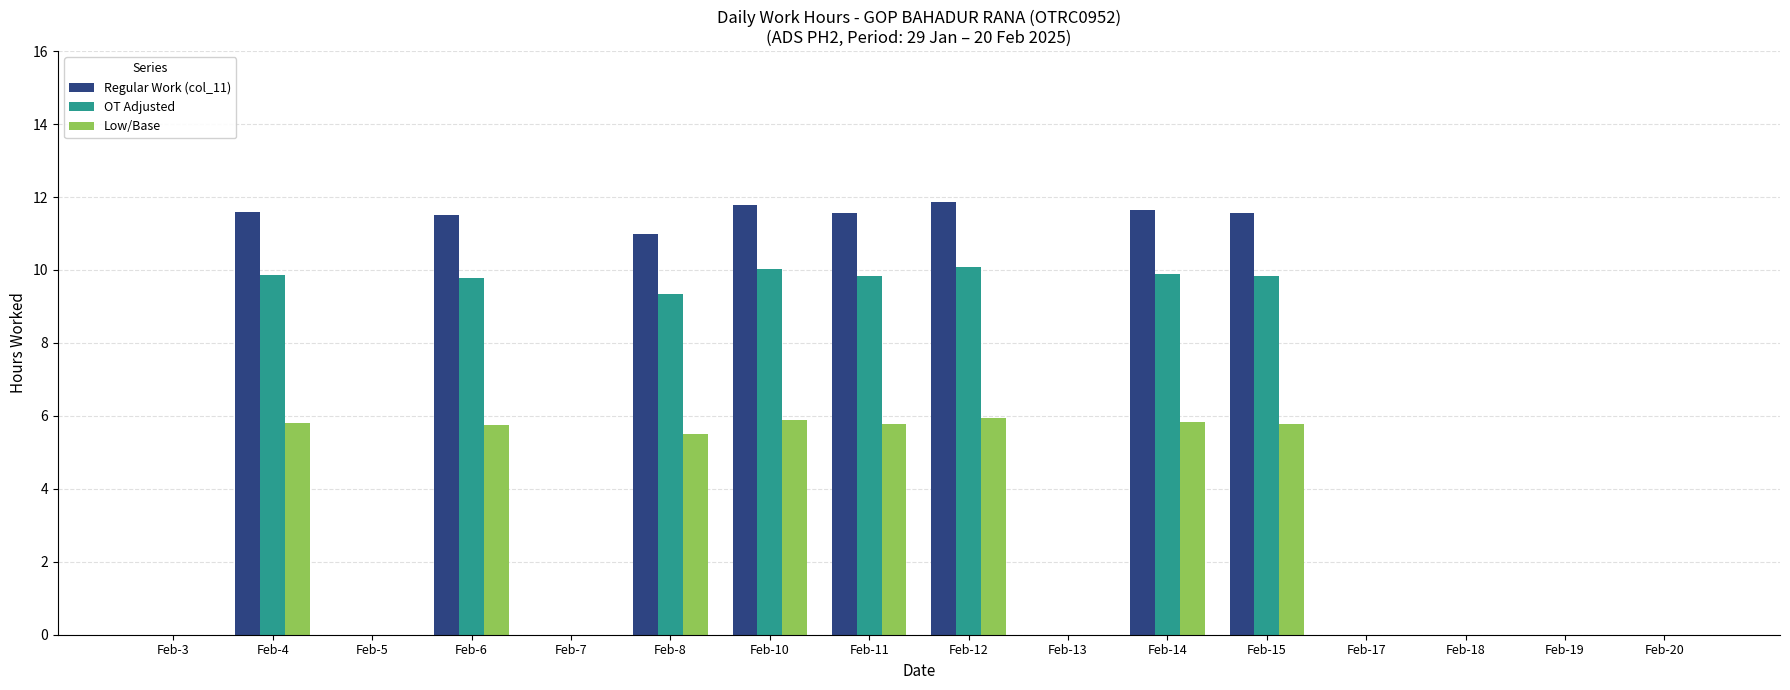

What is the sum of the Regular Work (col_11) values at Feb-7 and Feb-4?

11.6